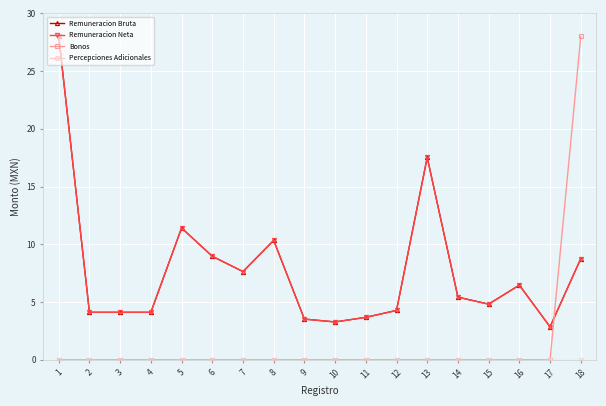

What is the total value across all series at 15?

9.6